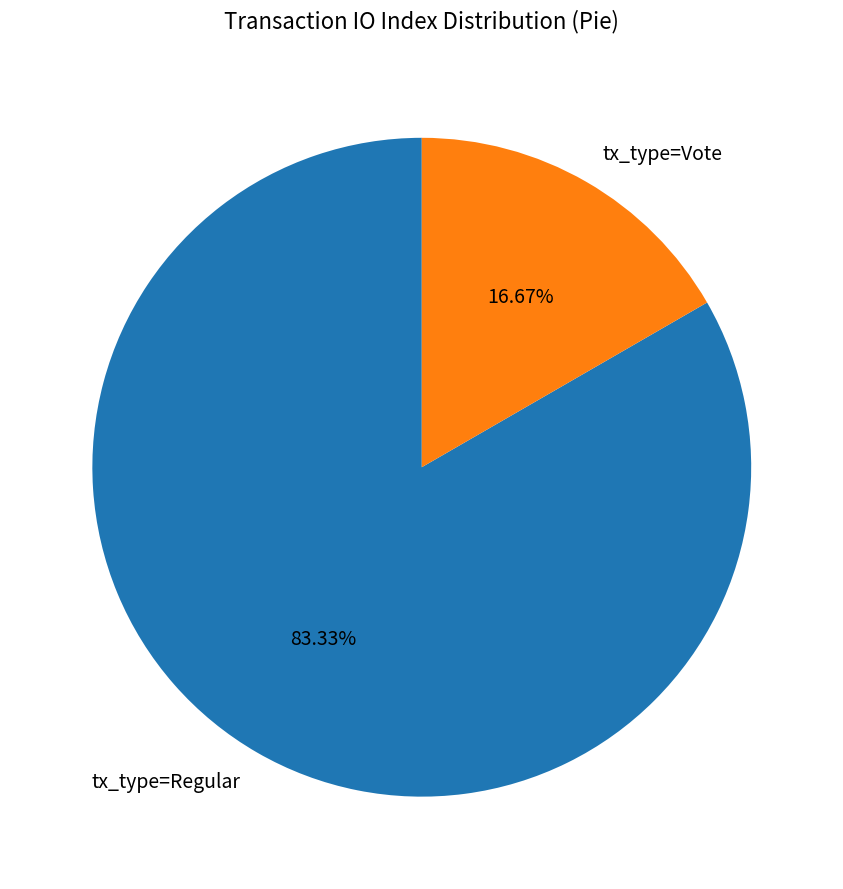

To the nearest percent, what portion does tx_type=Regular represent?

83%